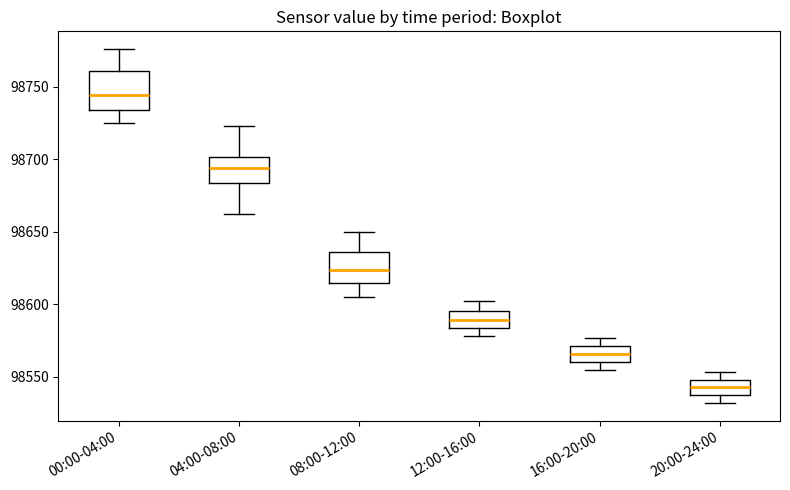

Which box is the tallest, from its lower edge to its upper edge?

00:00-04:00